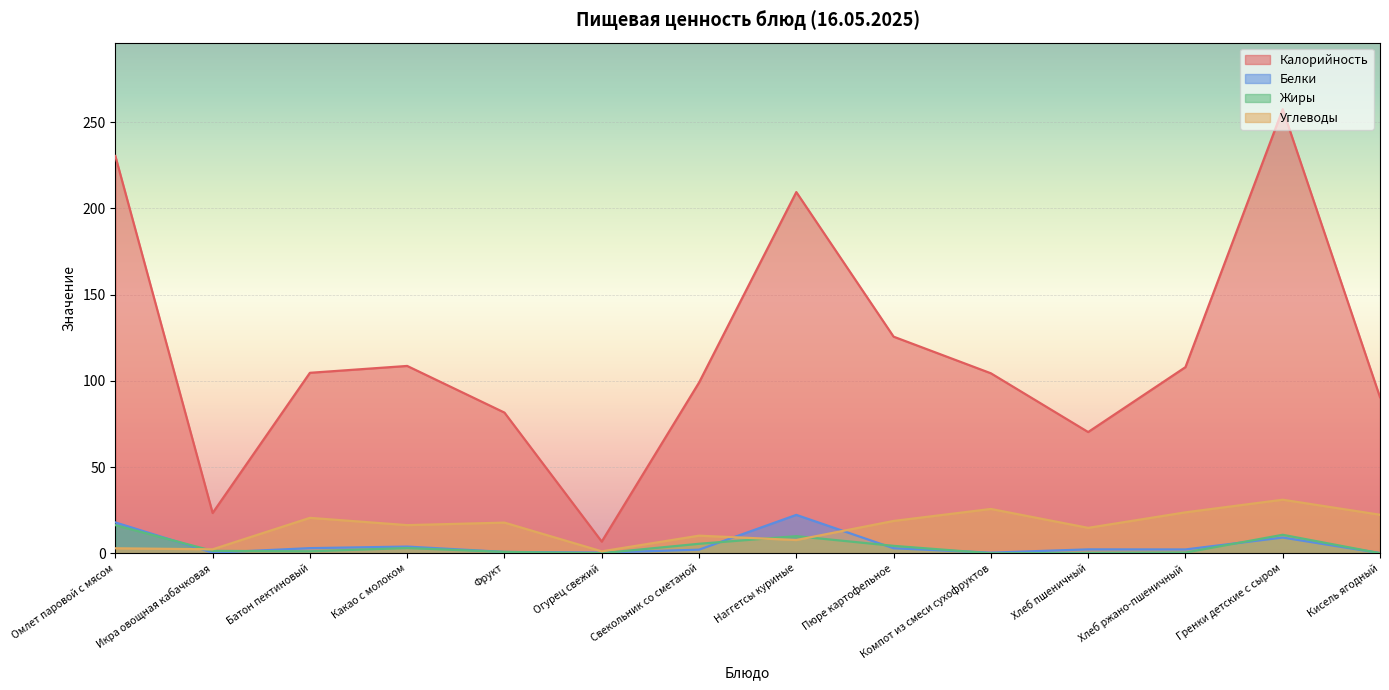

The value of Белки at Хлеб ржано-пшеничный is 2.2. True or false?

True